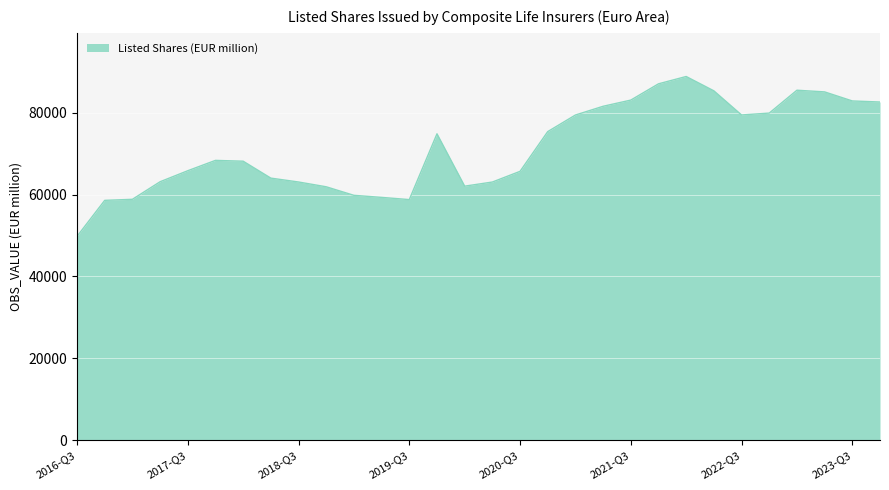

What is the greatest value displayed?

88849.2